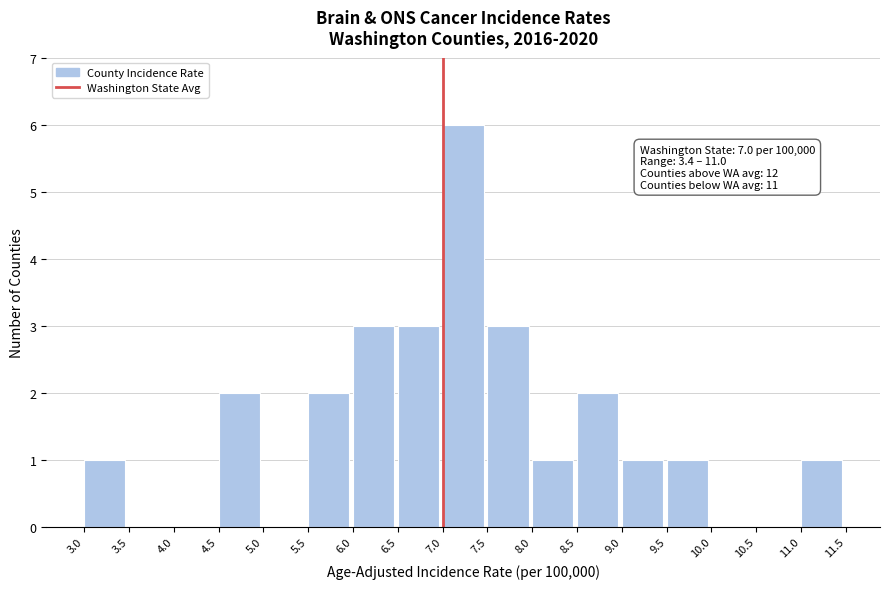

Over which range of the x-axis is the bar tallest?

7.0 to 7.5